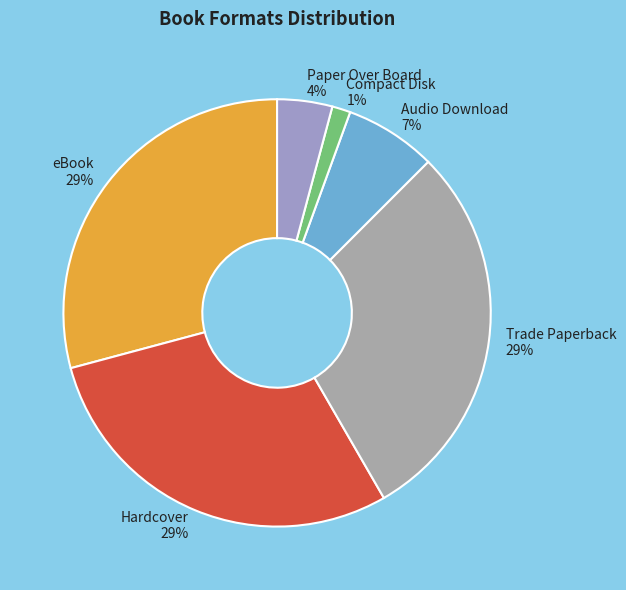

The Audio Download slice represents 1% of the pie. True or false?

False